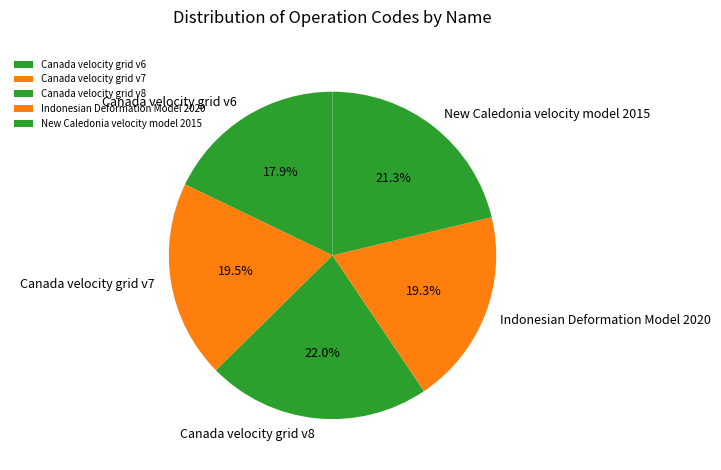

Is it true that New Caledonia velocity model 2015 is 13% of the pie?

False